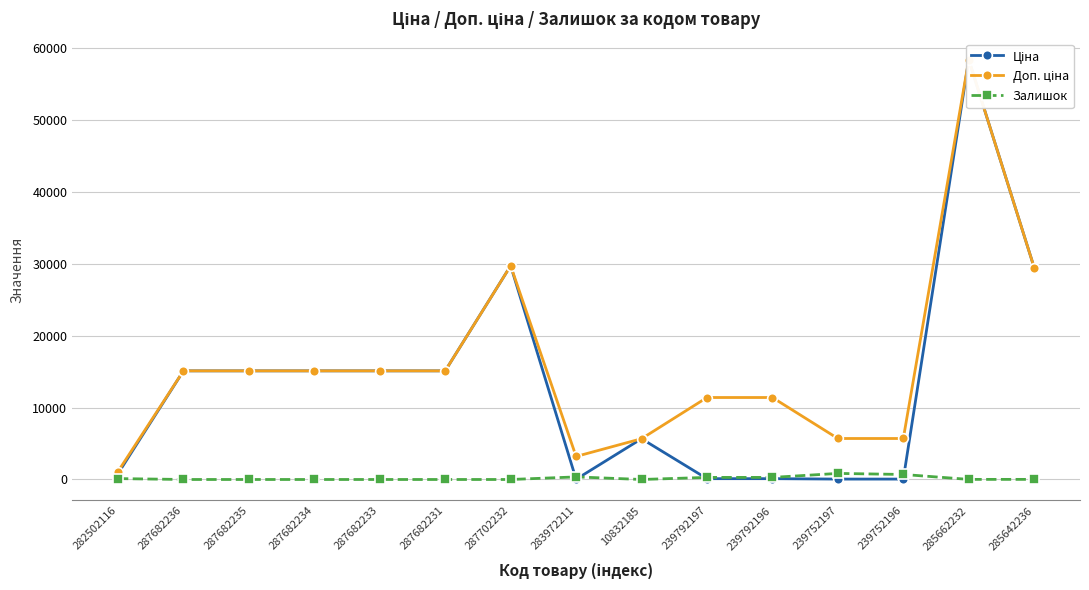

Which series has the largest total across all categories?

Доп. ціна